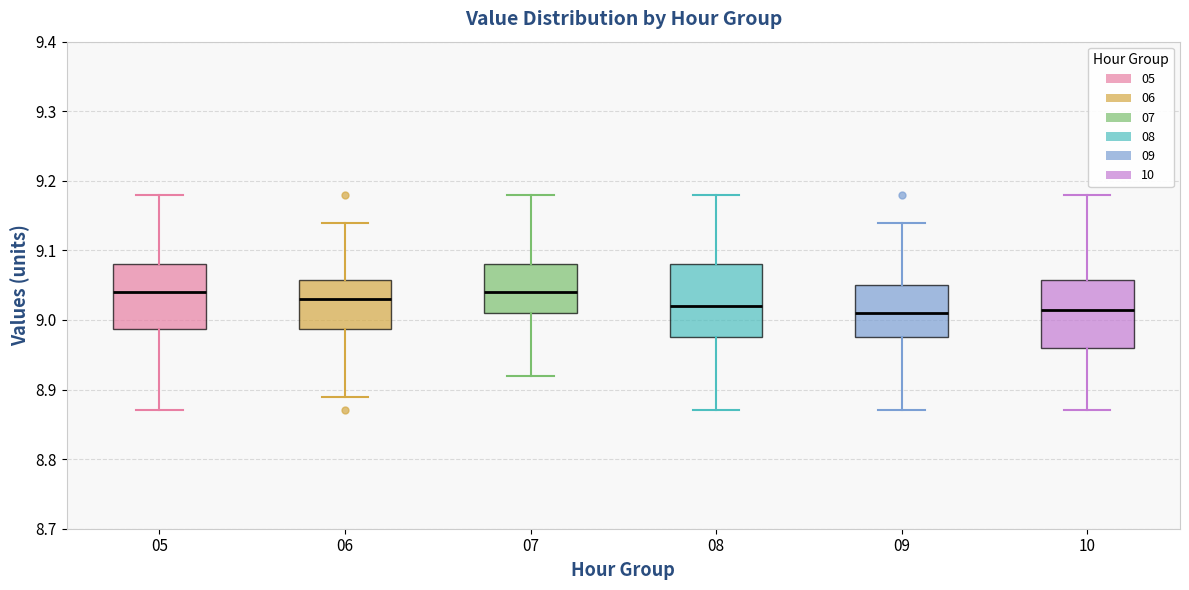

Reading left to right, read every box against the y-axis: the position of its median line, the range the box covers, and the ends of its whiskers. The values are not printed on the chart, so give them approximately, as read against the axis.

05: median 9.04, box 8.99 to 9.08, whiskers 8.87 to 9.18
06: median 9.03, box 8.99 to 9.06, whiskers 8.89 to 9.14
07: median 9.04, box 9.01 to 9.08, whiskers 8.92 to 9.18
08: median 9.02, box 8.98 to 9.08, whiskers 8.87 to 9.18
09: median 9.01, box 8.98 to 9.05, whiskers 8.87 to 9.14
10: median 9.02, box 8.96 to 9.06, whiskers 8.87 to 9.18